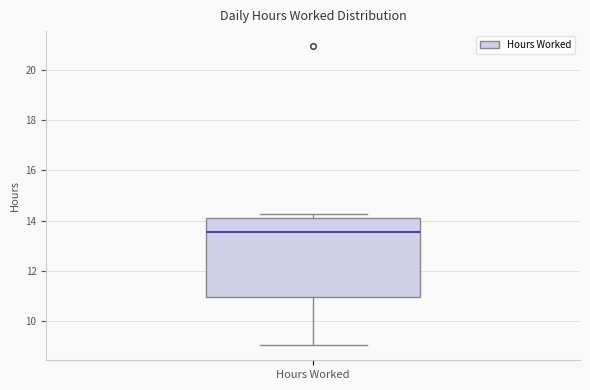

Transcribe this box plot: give where the median line is, the range the box spans, and where the two whiskers end, as read against the y-axis. The values are not printed on the chart, so give them approximately, as read against the axis.

median 13.6, box 11.0 to 14.0, whiskers 9.0 to 14.2